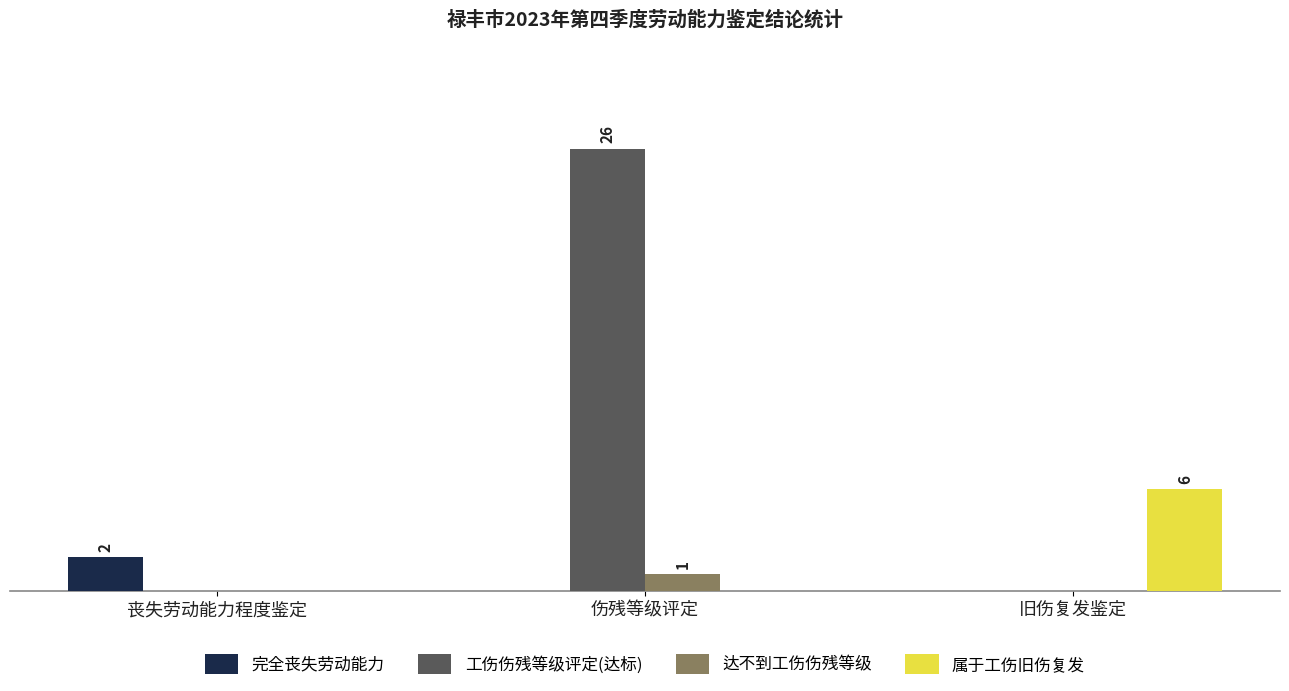

What are all the series names shown in the legend?

完全丧失劳动能力, 工伤伤残等级评定(达标), 达不到工伤伤残等级, 属于工伤旧伤复发